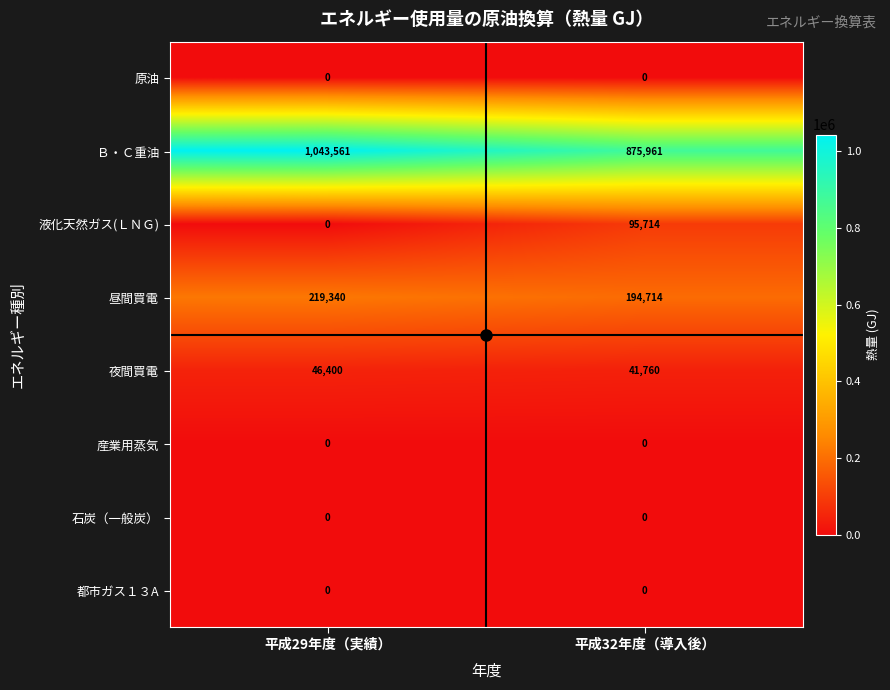

Rank the categories by 液化天然ガス(ＬＮＧ) value from highest to lowest.

平成32年度（導入後）, 平成29年度（実績）